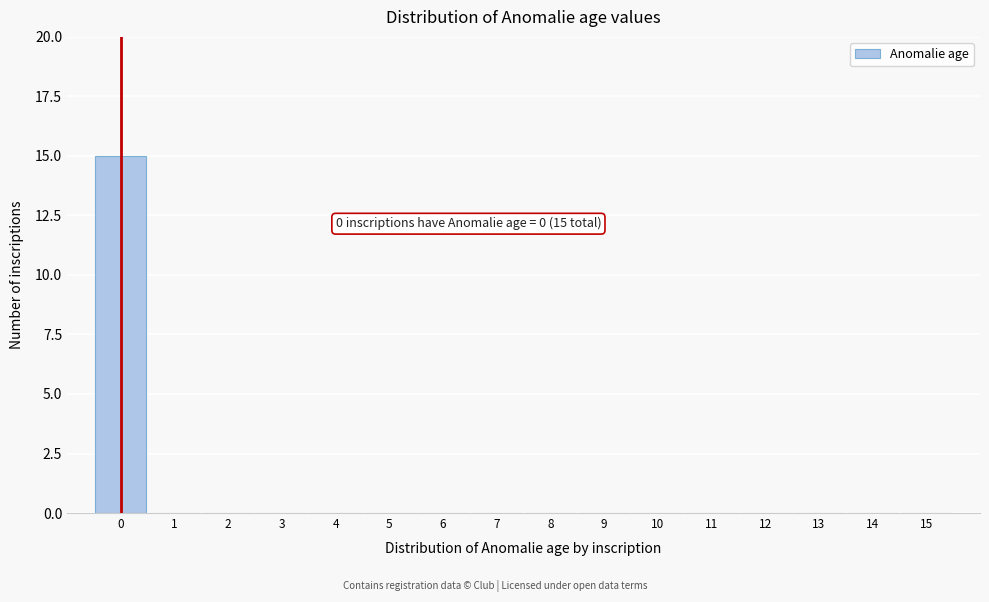

Over which range of the x-axis is the bar tallest?

-0.5 to 0.5